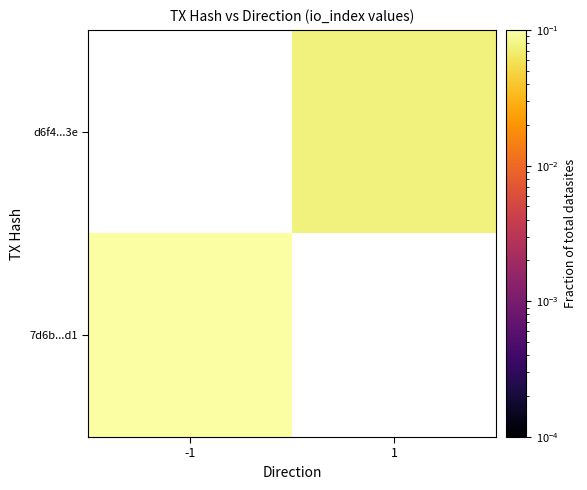

List the series in order of their overall mean, lowest first.

7d6b...d1, d6f4...3e